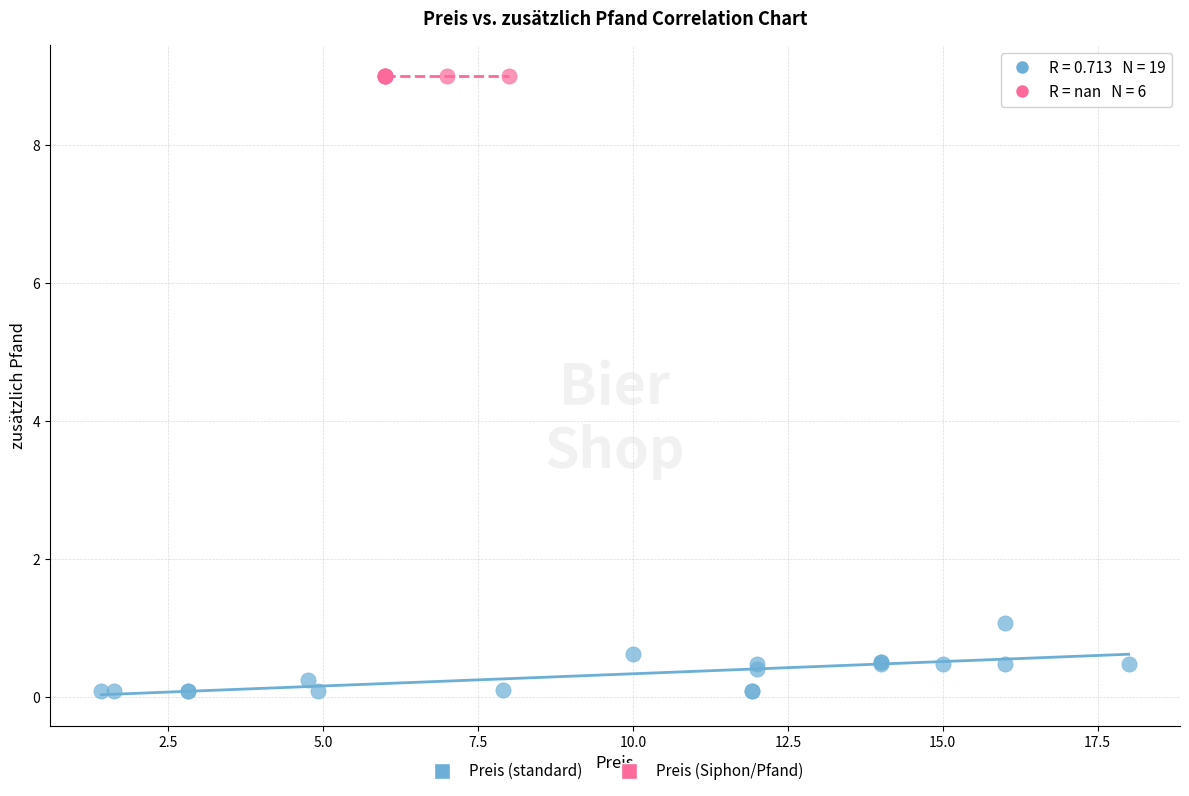

Which series contains the lowest Y value?

Preis (standard)